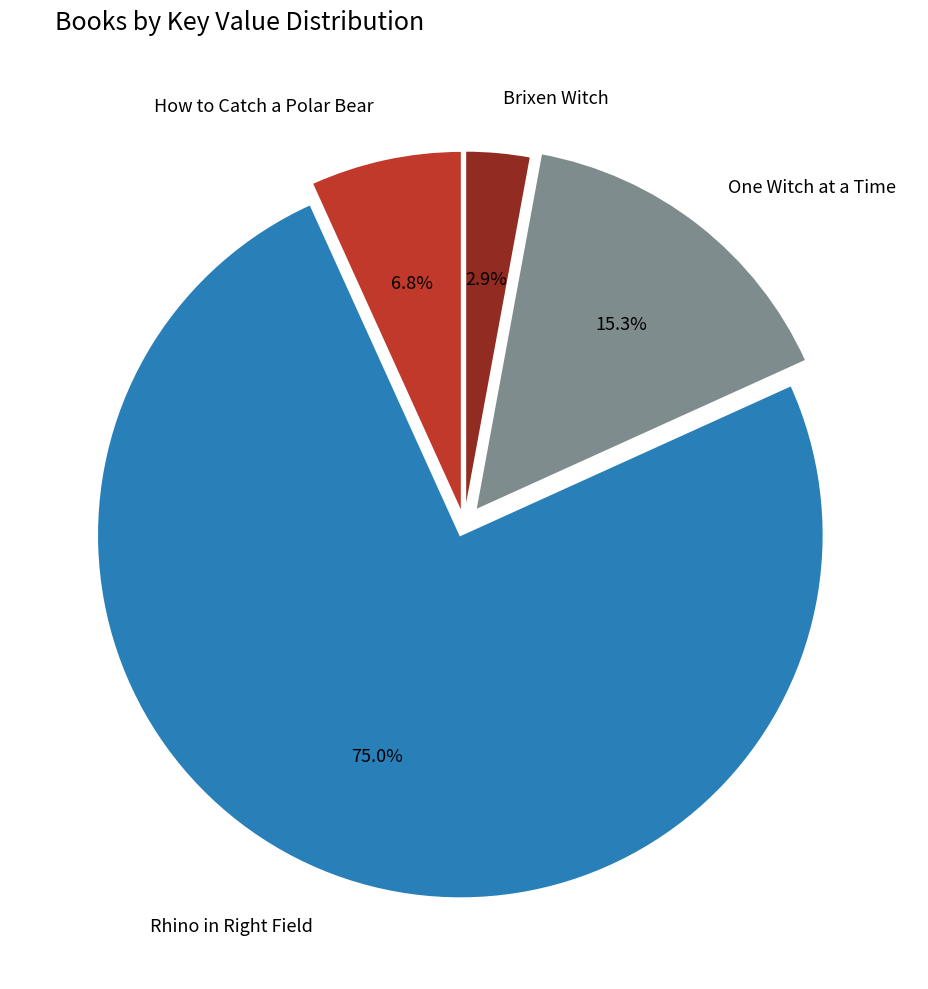

Is there any slice that represents more than half of the pie?

Yes